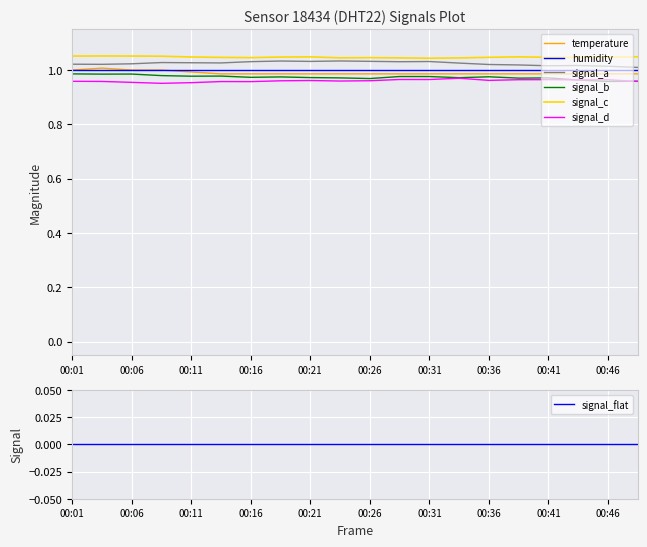

List the labels in order of value, largest first.

00:03, 00:01, 00:06, 00:08, 00:11, 00:13, 00:16, 00:18, 00:21, 00:23, 00:26, 00:28, 00:31, 00:33, 00:36, 00:38, 00:41, 00:43, 00:46, 00:48